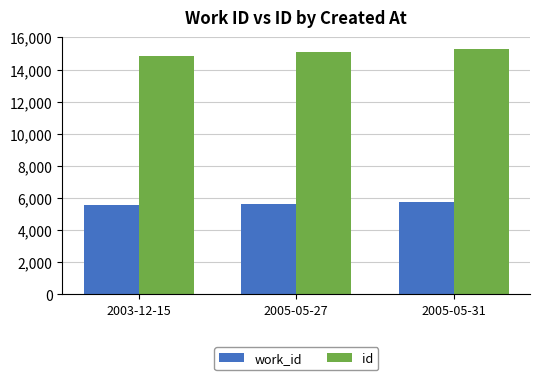

How many values in the work_id series are below 5658?

1